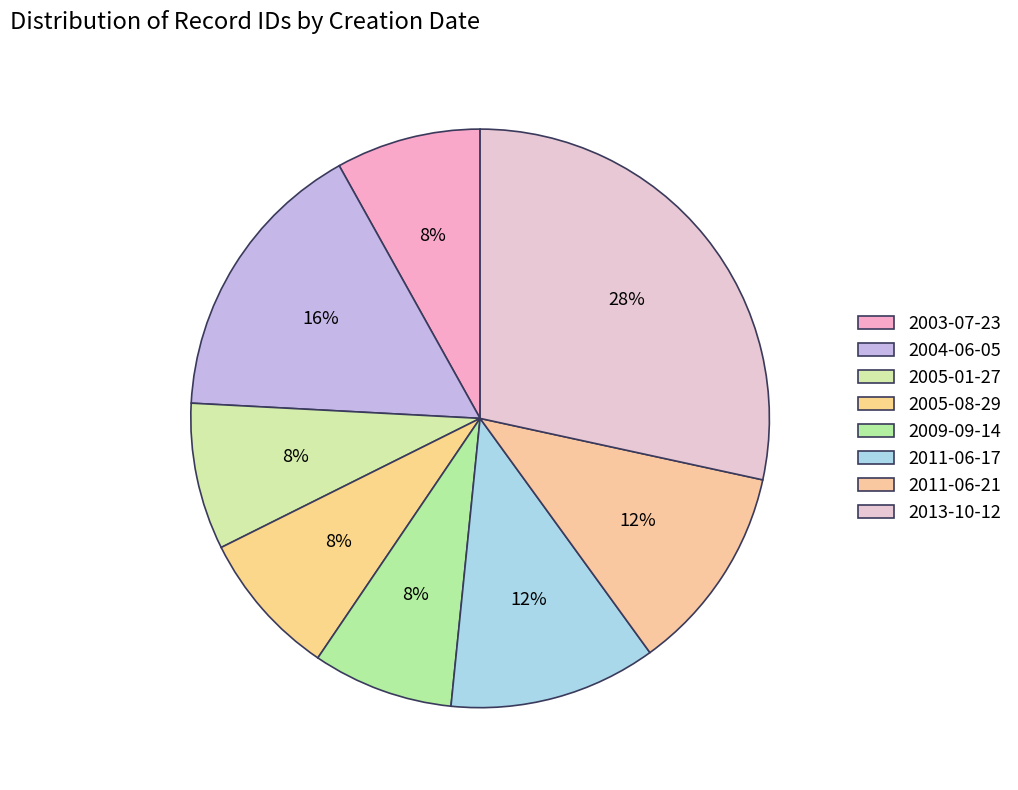

Is 2013-10-12 the majority of the pie?

No